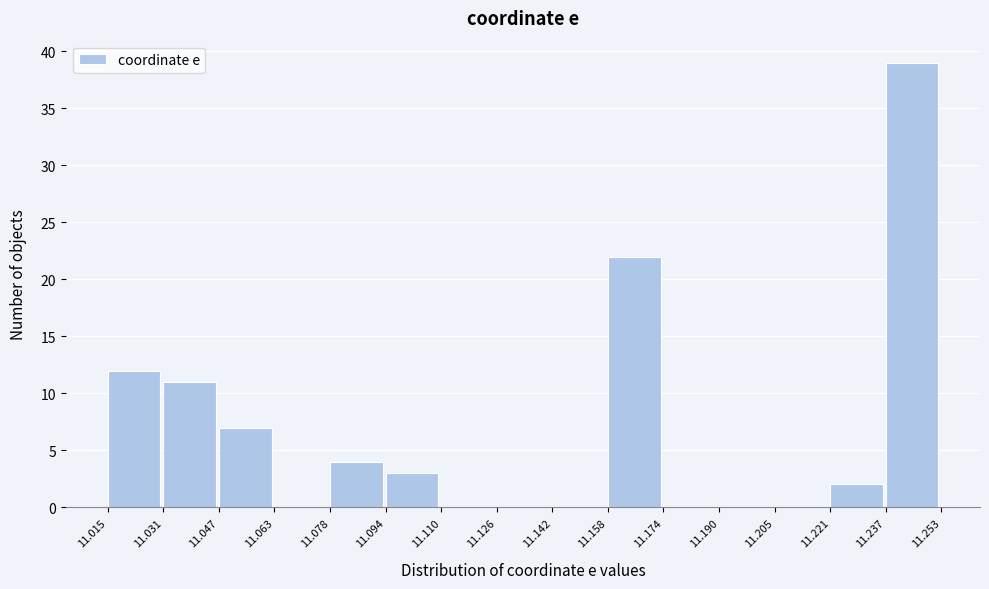

Which range on the x-axis has the tallest bar?

11.237 to 11.253